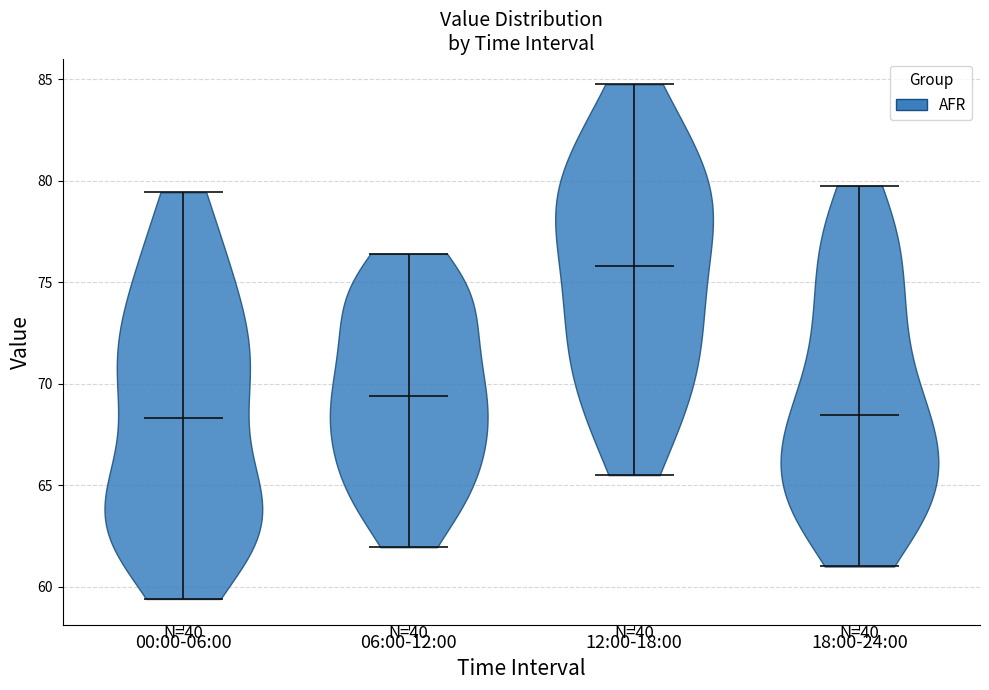

Which violin has the highest median line?

12:00-18:00